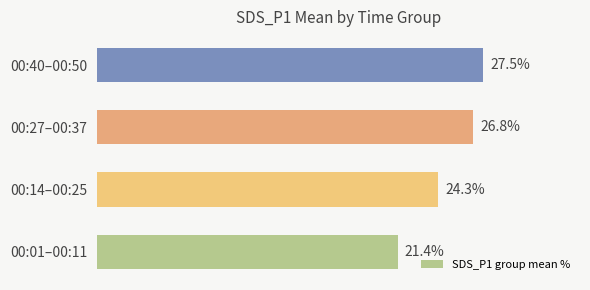

At which label is the value closest to 24?

00:14–00:25